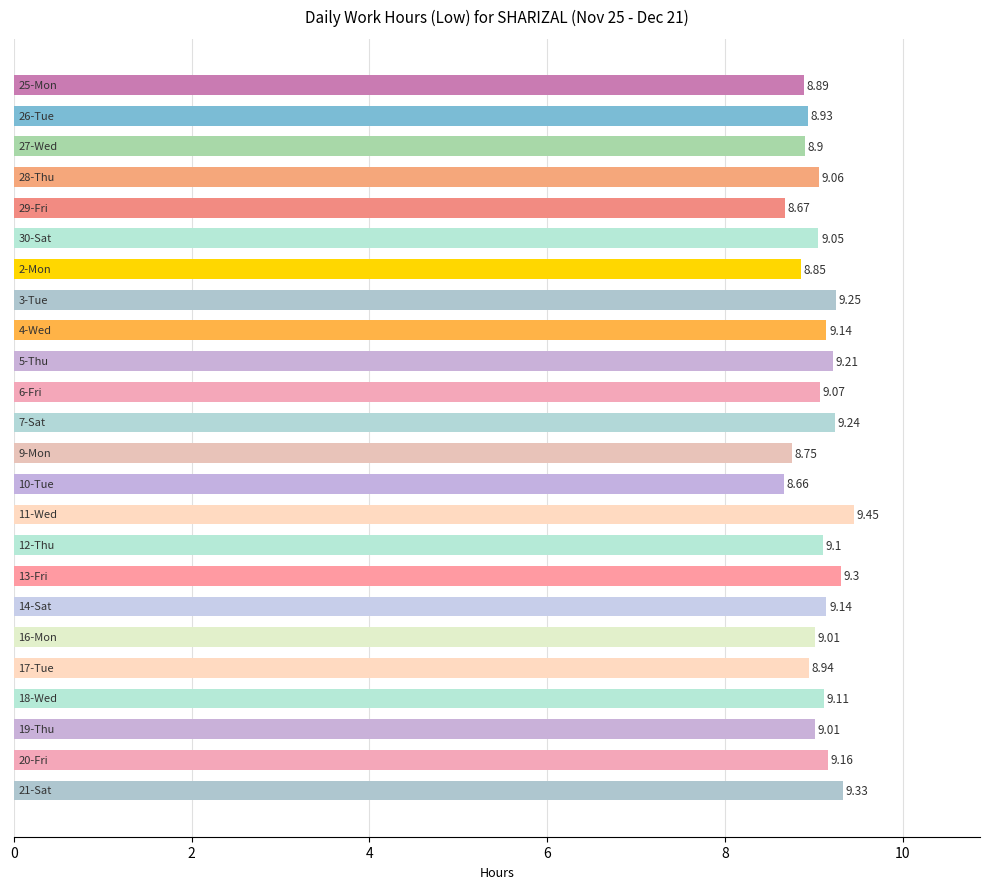

What is the average value?

9.1